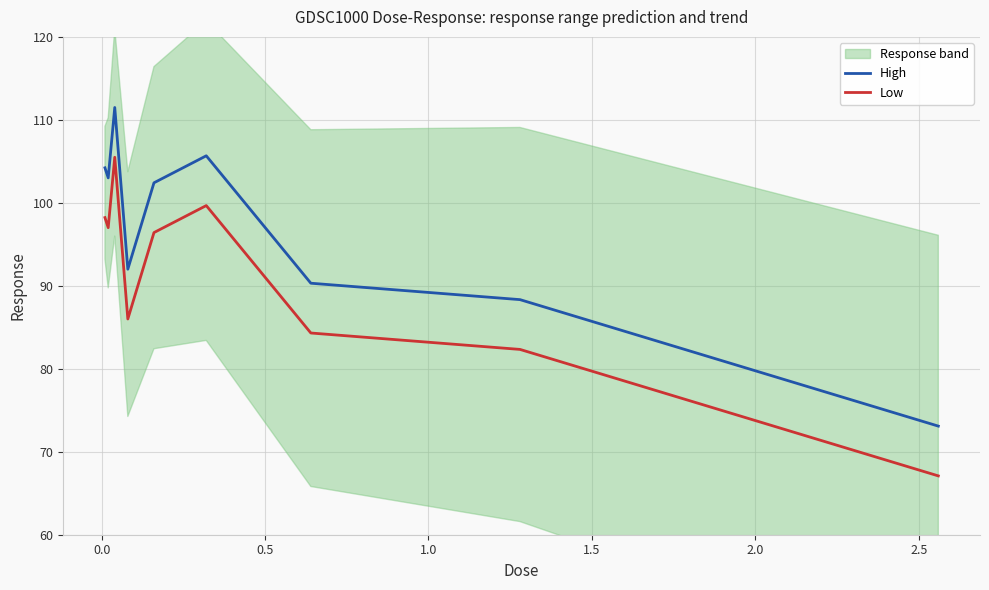

True or false: Low and High intersect in this chart.

False